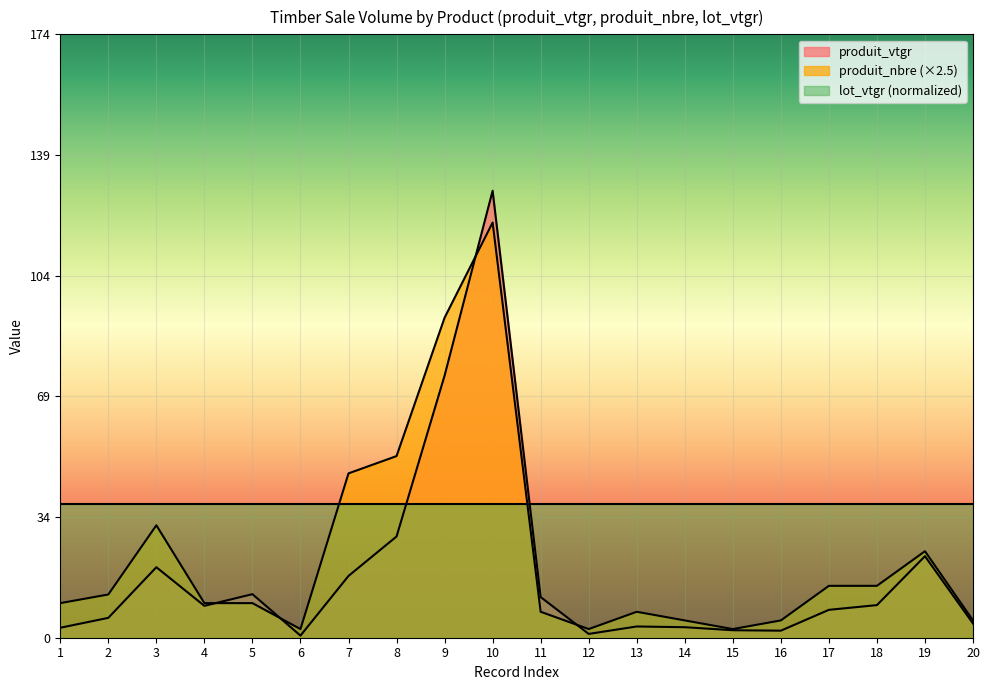

What is the difference between the highest and lowest values at 15?

36.6